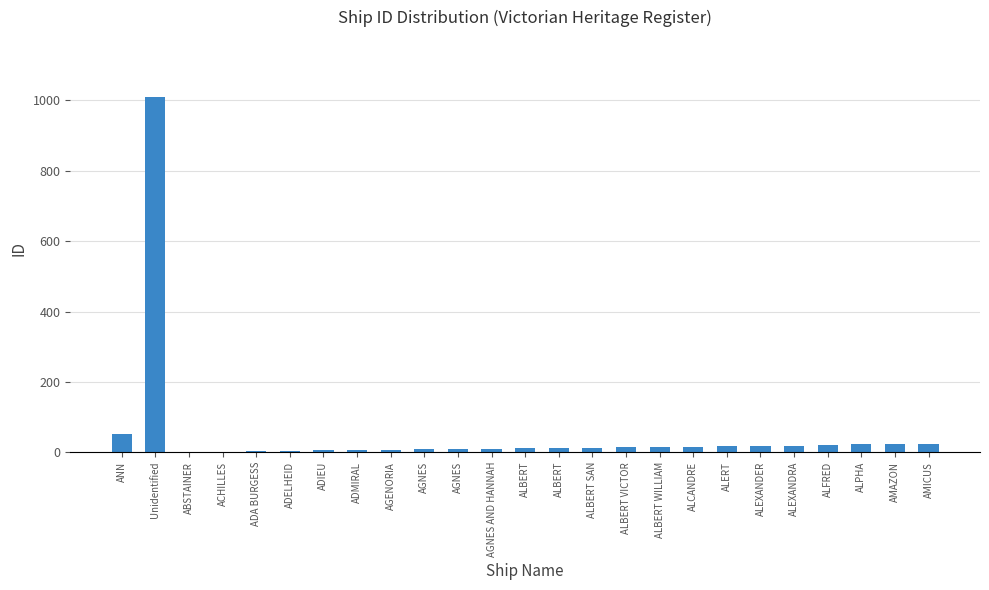

Which label corresponds to the smallest value in the chart?

ABSTAINER